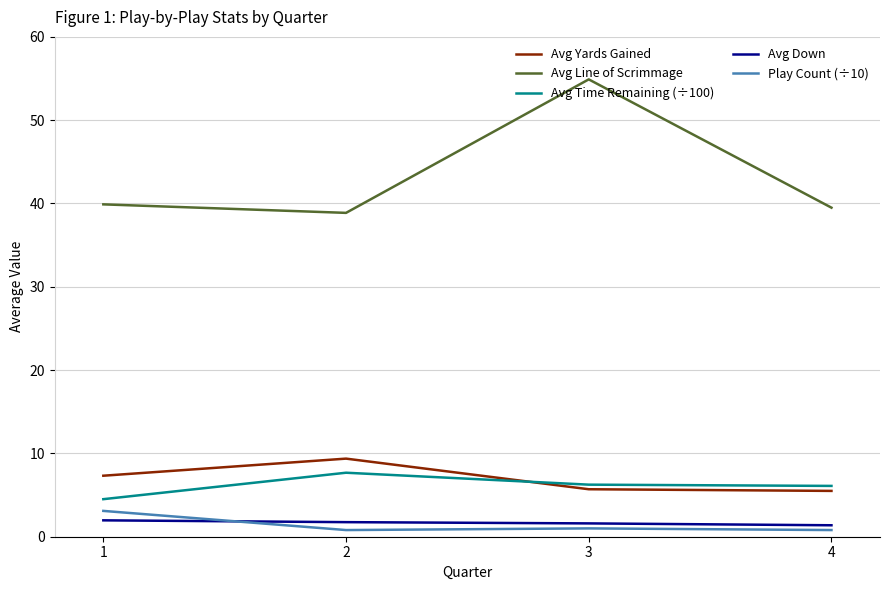

Is it true that Avg Line of Scrimmage equals 61.4 at 1?

False